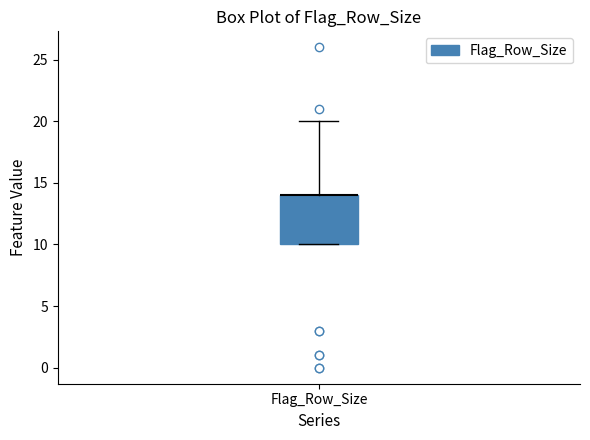

Transcribe this box plot: give where the median line is, the range the box spans, and where the two whiskers end, as read against the y-axis. The values are not printed on the chart, so give them approximately, as read against the axis.

median 14 (drawn on the box's upper edge), box 10 to 14, whiskers 10 to 20